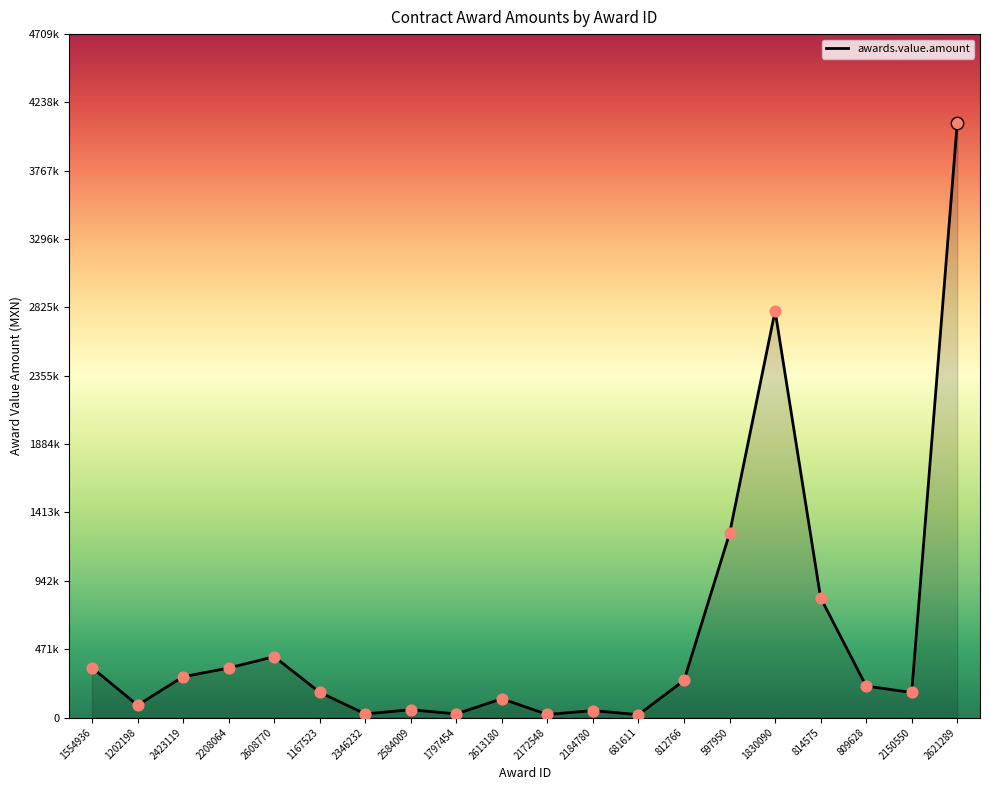

Between 2184780 and 809628, which is larger?

809628